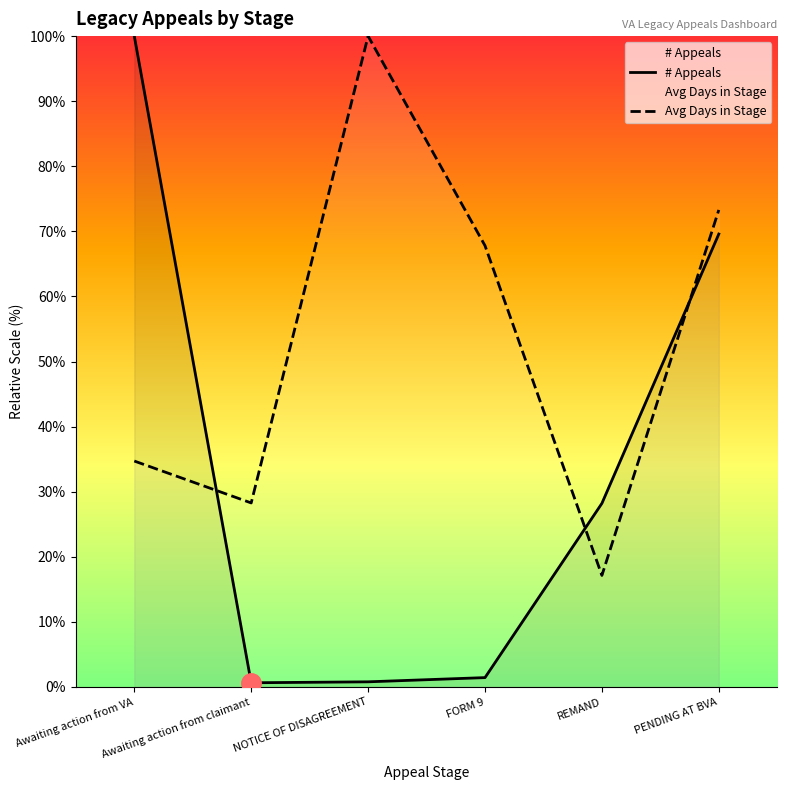

Read the # Appeals value at FORM 9.

1.4